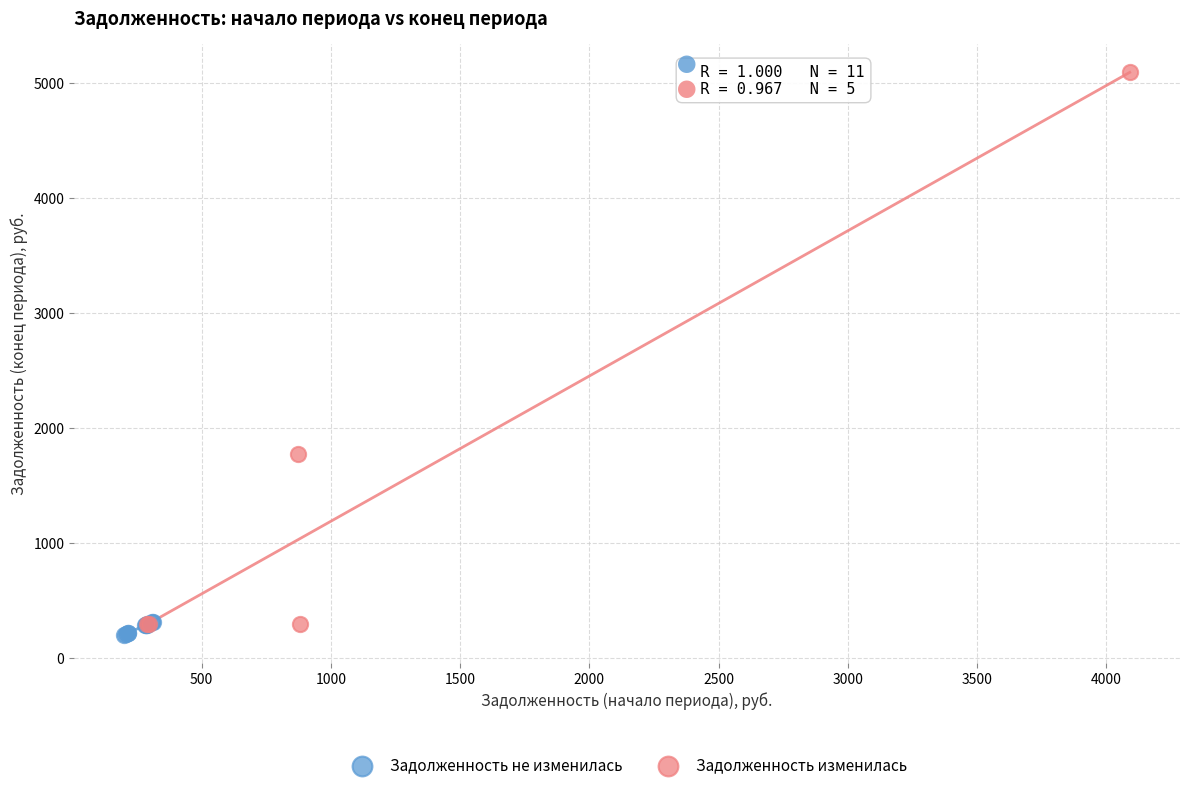

Which series reaches the minimum Y coordinate?

Задолженность не изменилась